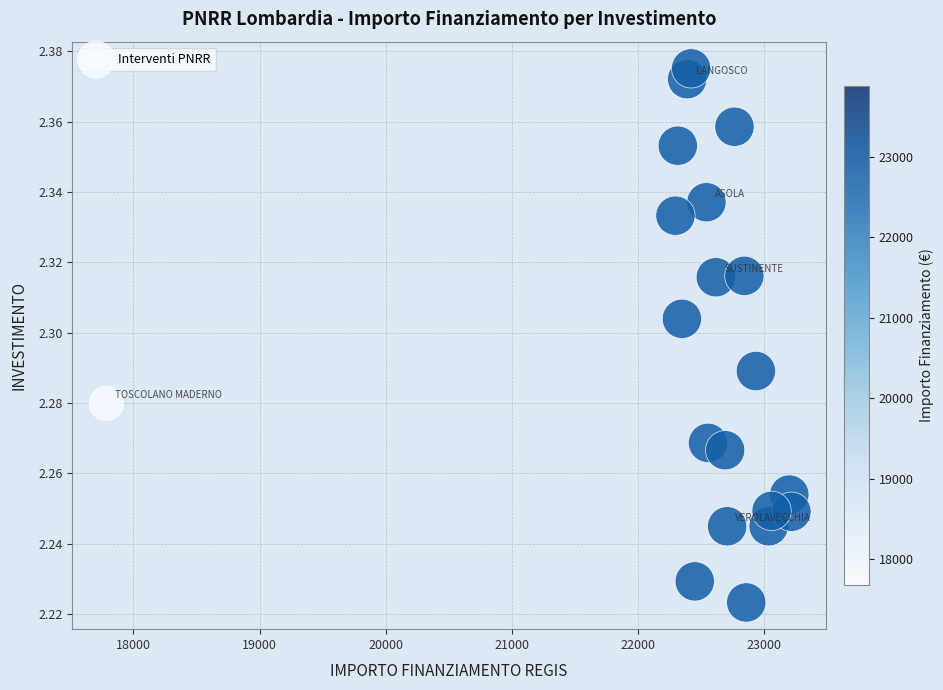

What is the range of X values (max minus min)?

5429.0